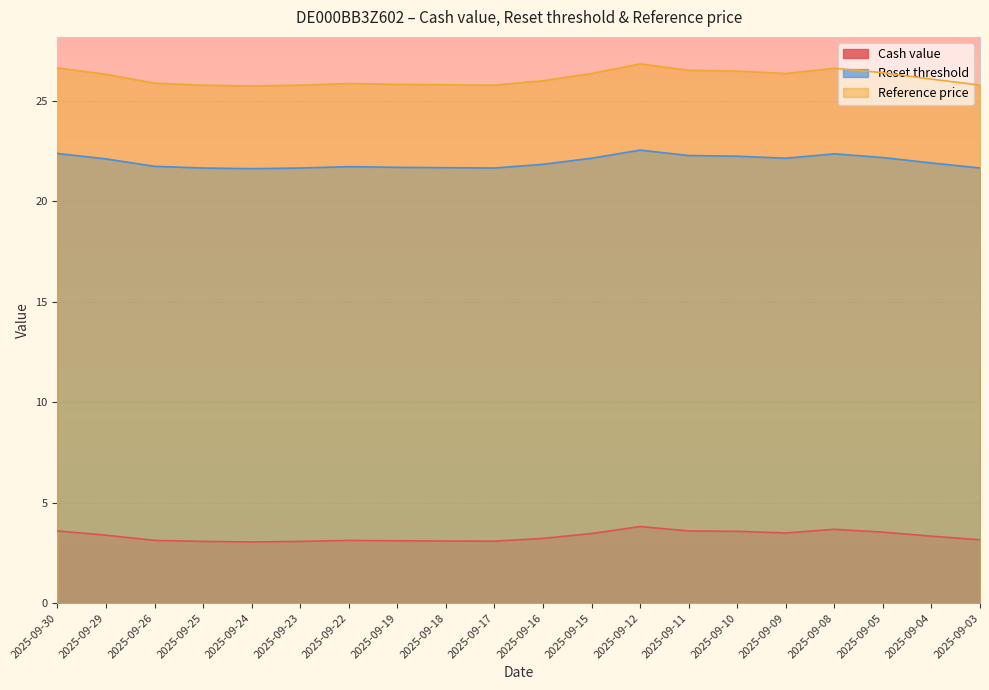

Rank the series at 2025-09-09 from lowest to highest value.

Cash value, Reset threshold, Reference price